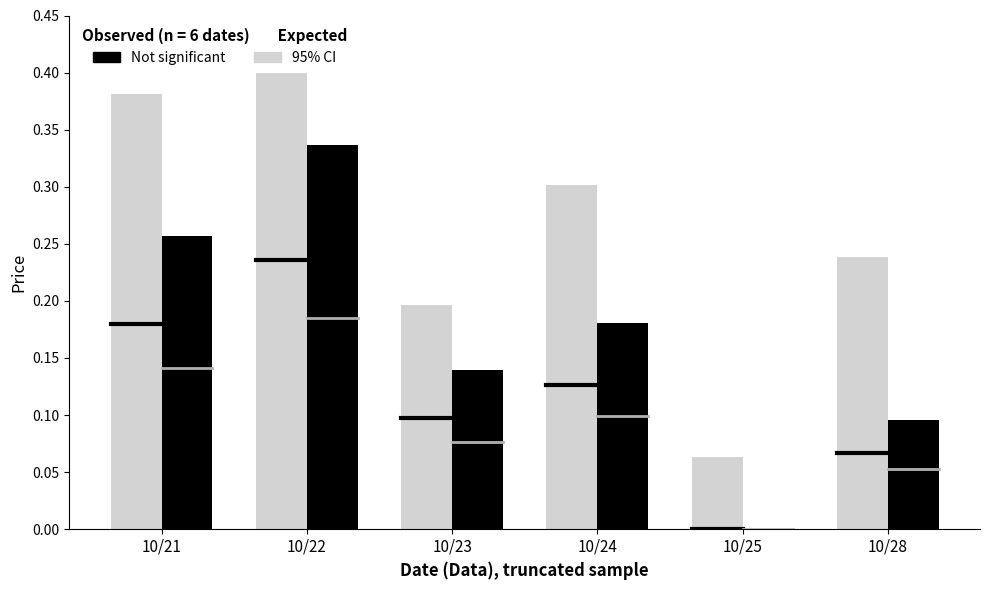

At which category is the sum across all series the highest?

10/22